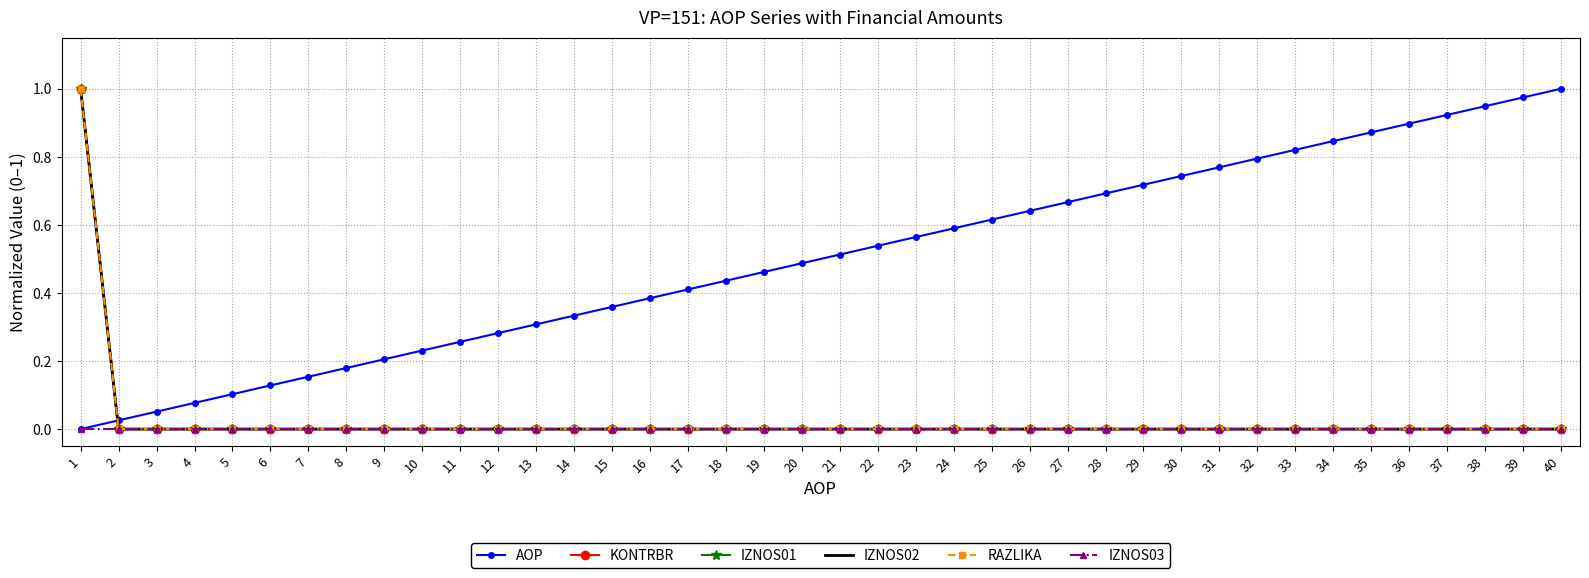

Is it true that KONTRBR equals 0.0 at 33?

True